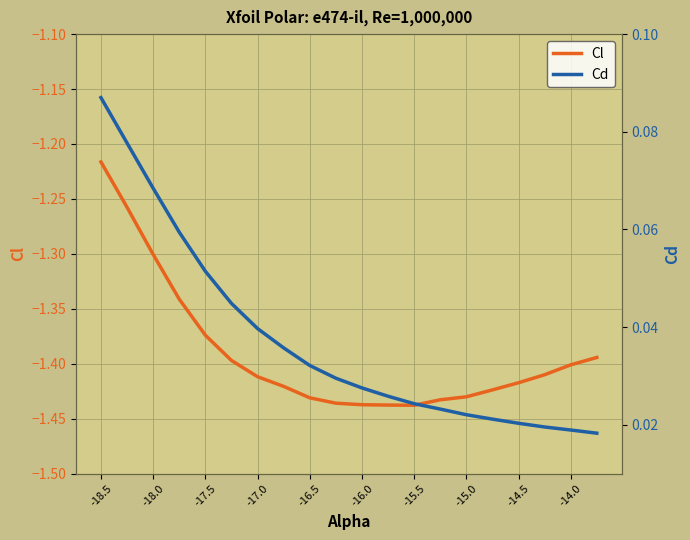

What is the sum of all Cd values?

0.7